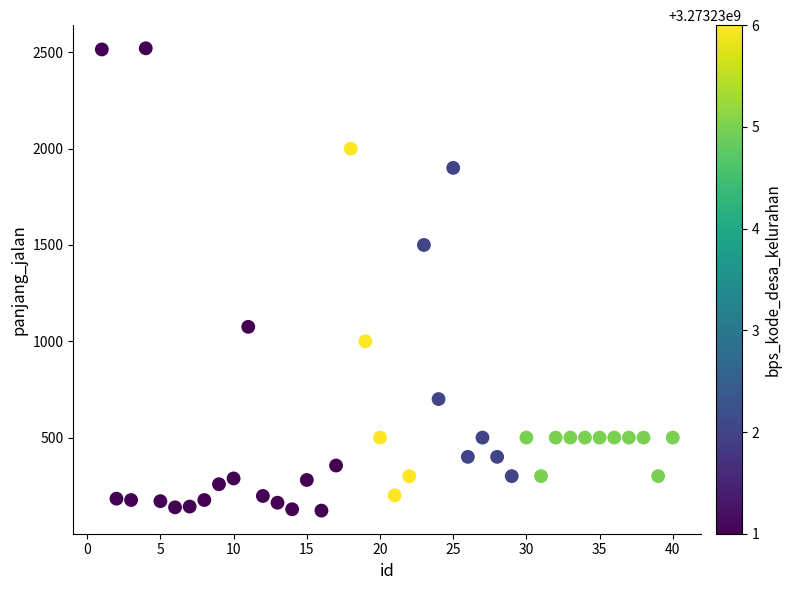

What Y value in the scatter plot is closest to 1321?

1500